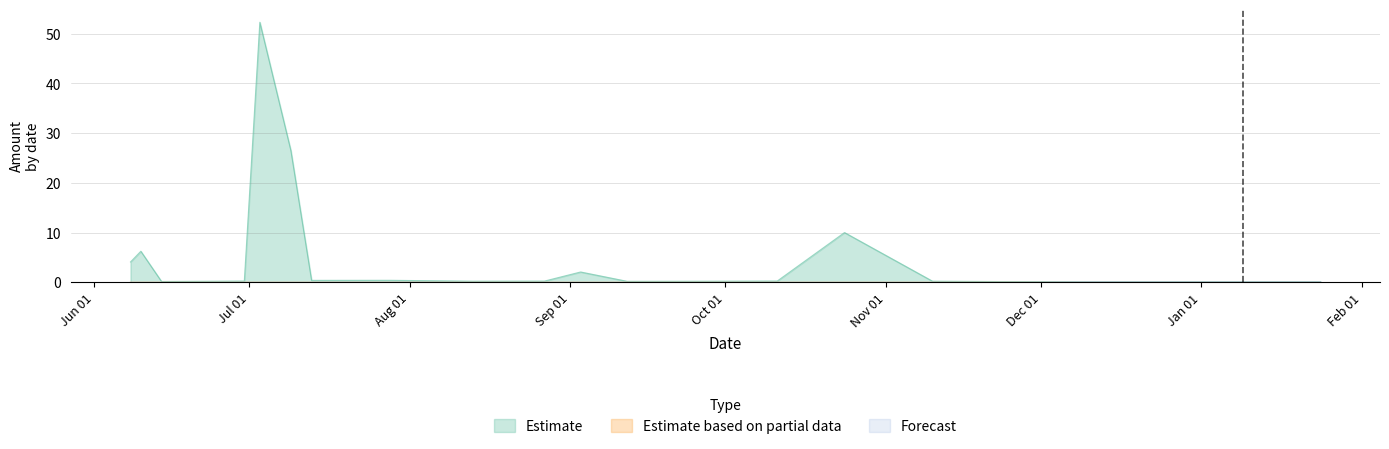

Which category has the highest value in the Estimate series?

2023-07-03